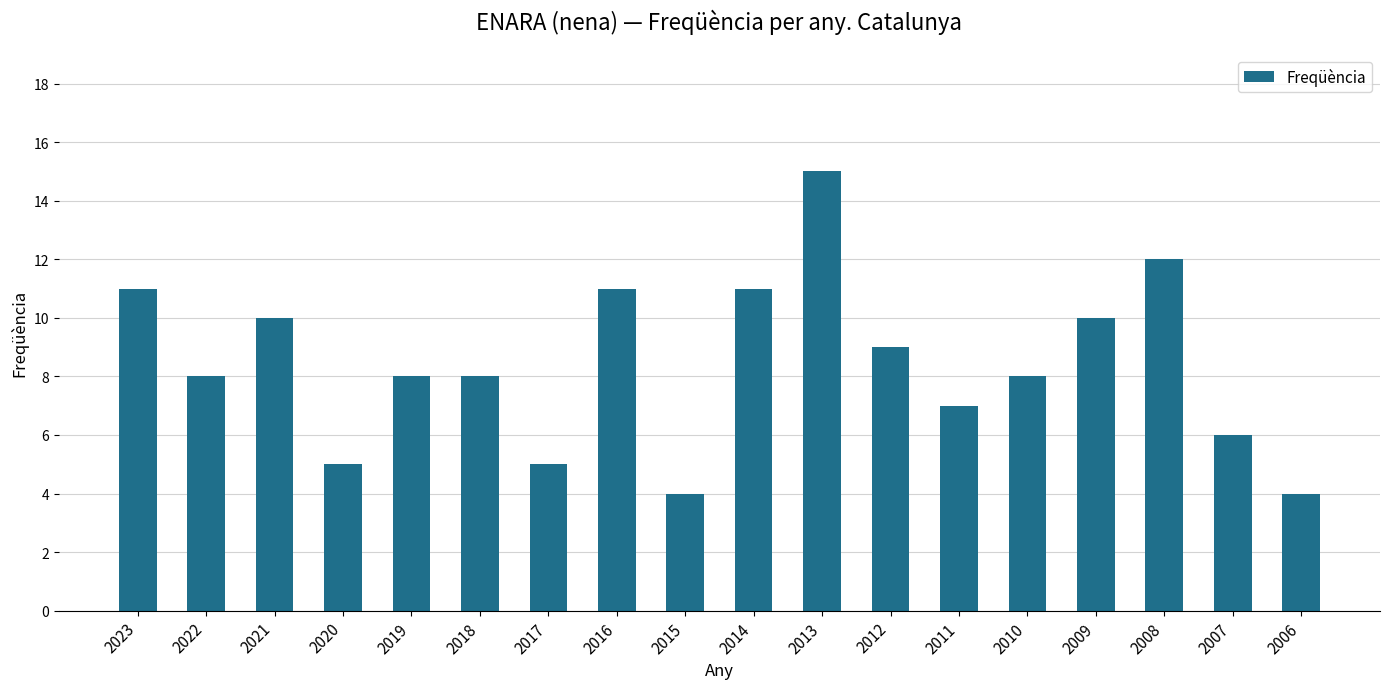

What is the maximum value shown in the chart?

15